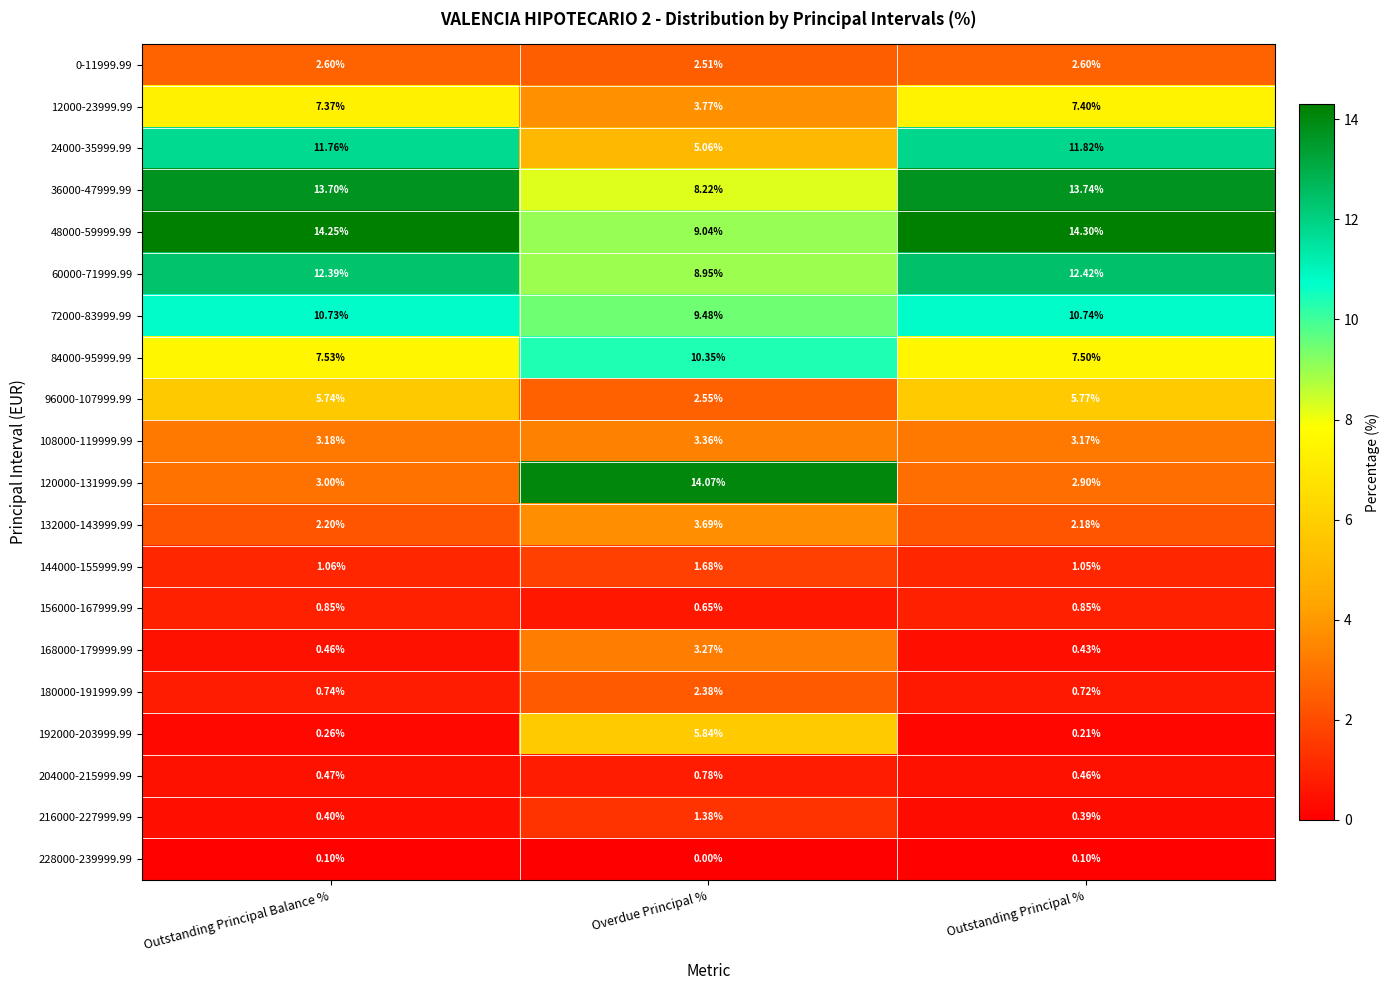

At Overdue Principal %, list the series in order from largest to smallest.

120000-131999.99, 84000-95999.99, 72000-83999.99, 48000-59999.99, 60000-71999.99, 36000-47999.99, 192000-203999.99, 24000-35999.99, 12000-23999.99, 132000-143999.99, 108000-119999.99, 168000-179999.99, 96000-107999.99, 0-11999.99, 180000-191999.99, 144000-155999.99, 216000-227999.99, 204000-215999.99, 156000-167999.99, 228000-239999.99